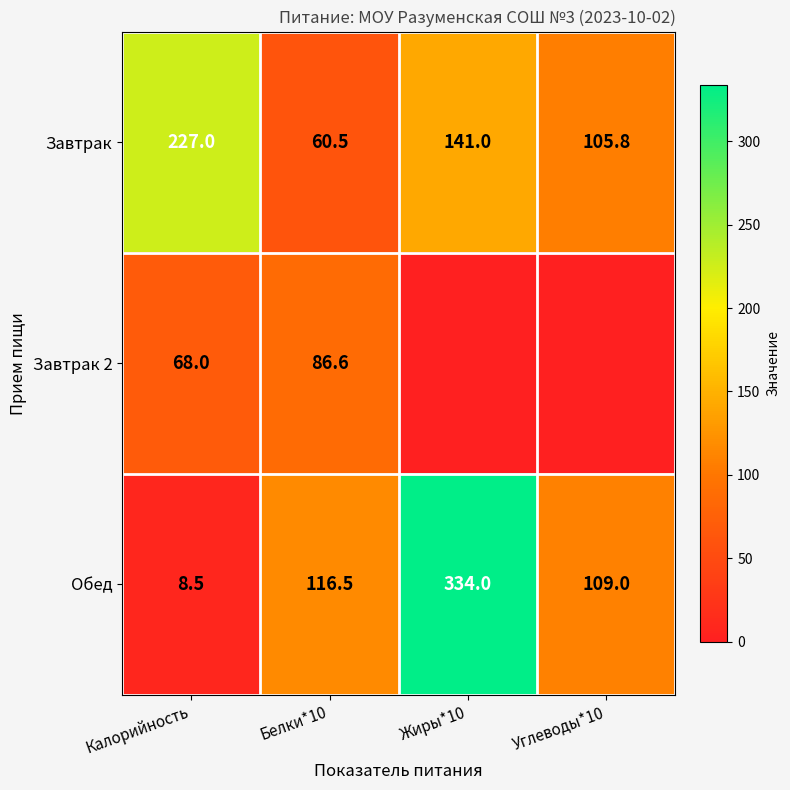

What is the maximum value shown in the chart?

334.0